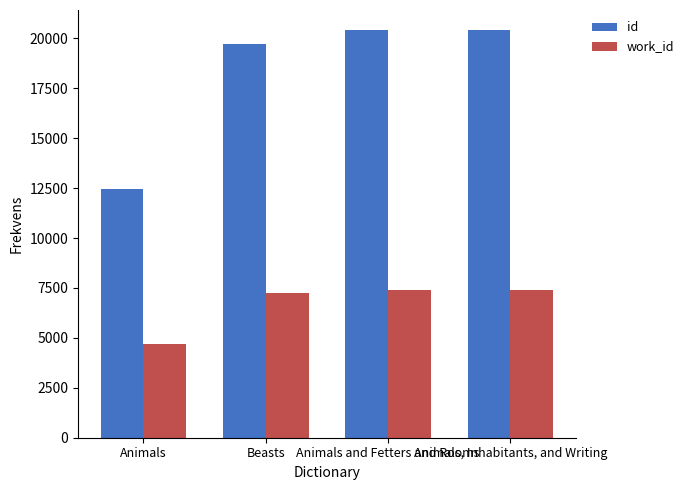

At which label is id closest to 16421?

Beasts